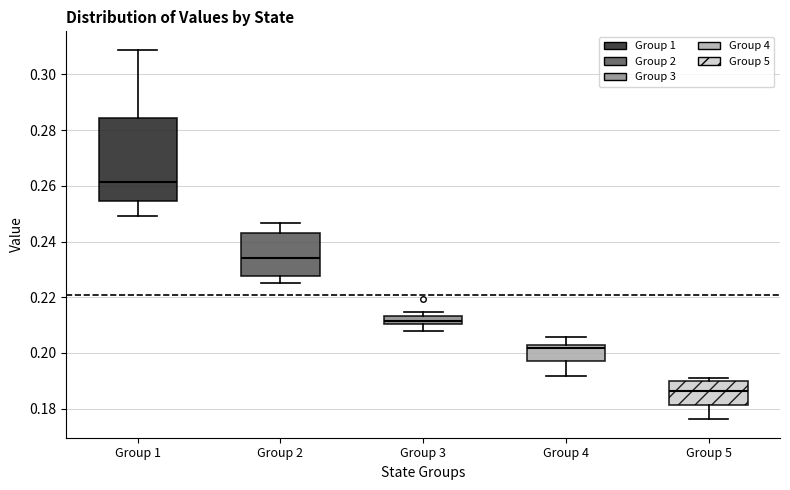

Which box has the lowest median line?

Group 5